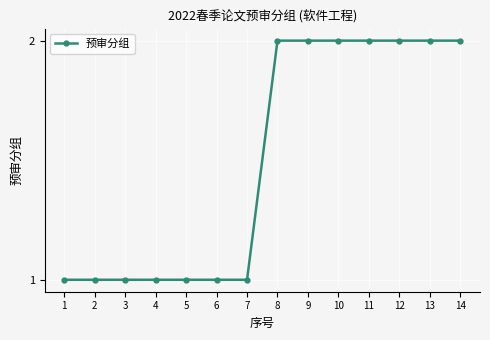

True or false: the data shows 4 at 10.

False